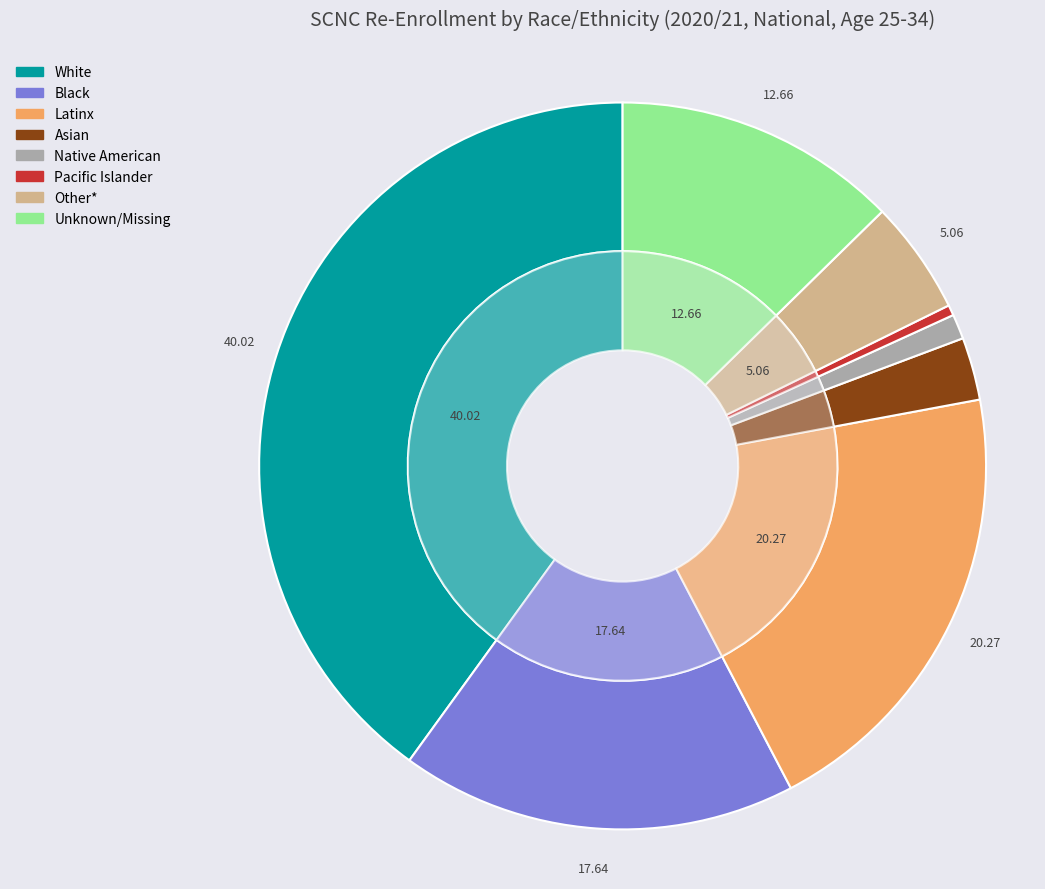

What percentage is the Black slice, to the nearest percent?

18%